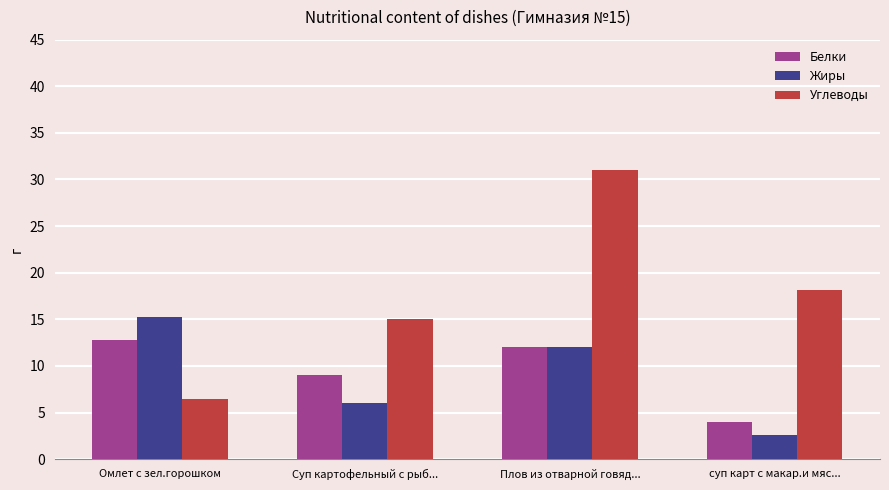

At which category is the sum across all series the highest?

Плов из отварной говяд...